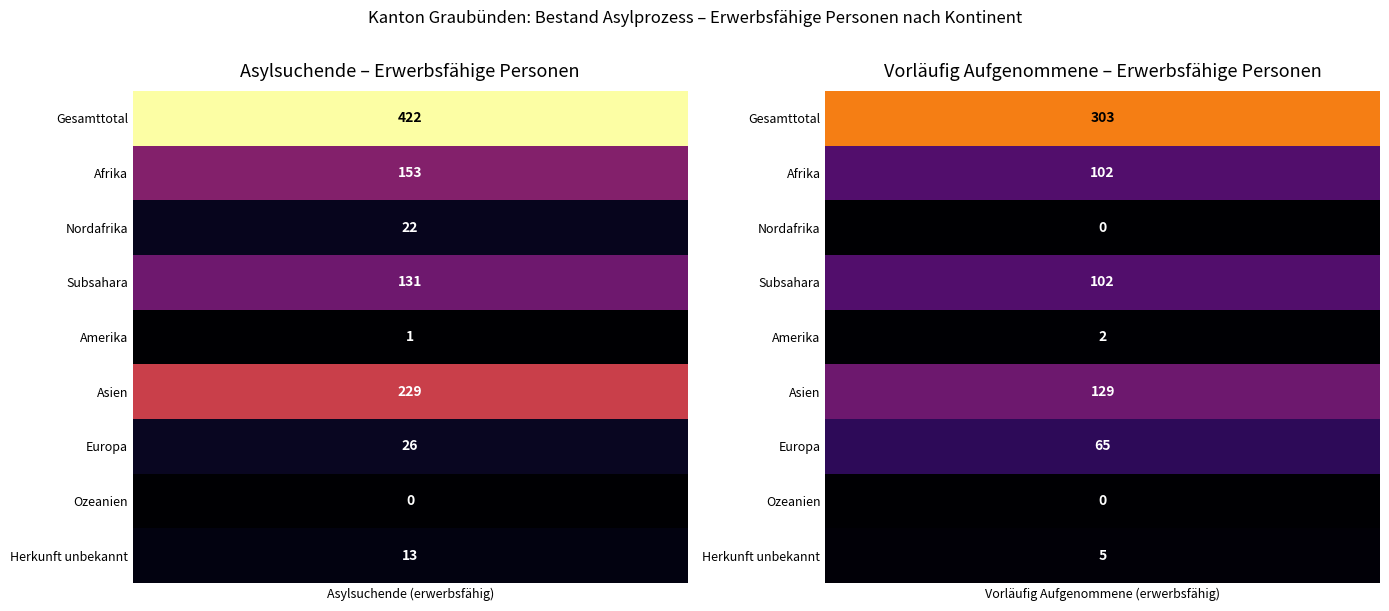

What is the sum of all Herkunft unbekannt values?

18